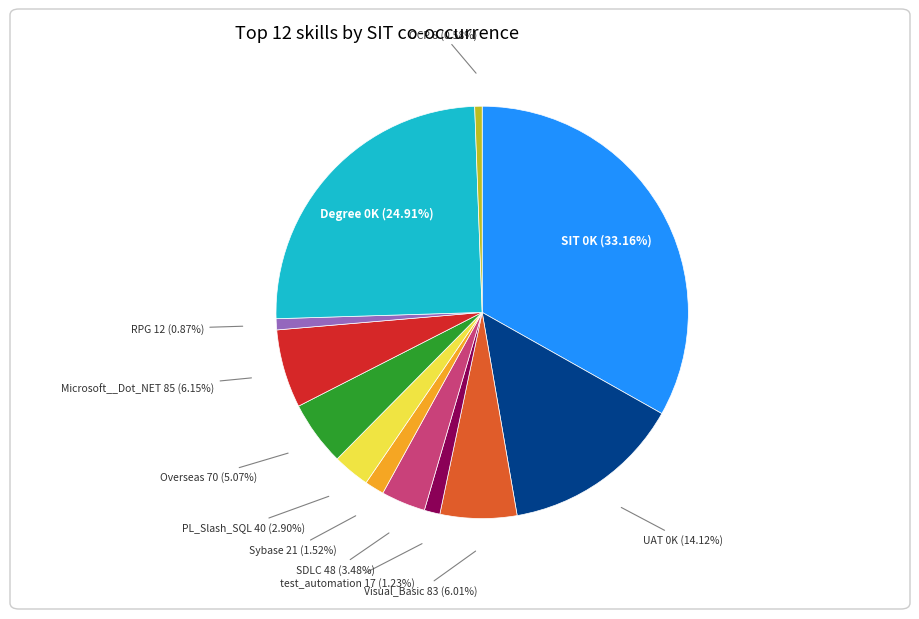

To the nearest percent, what is the average slice percentage?

8%